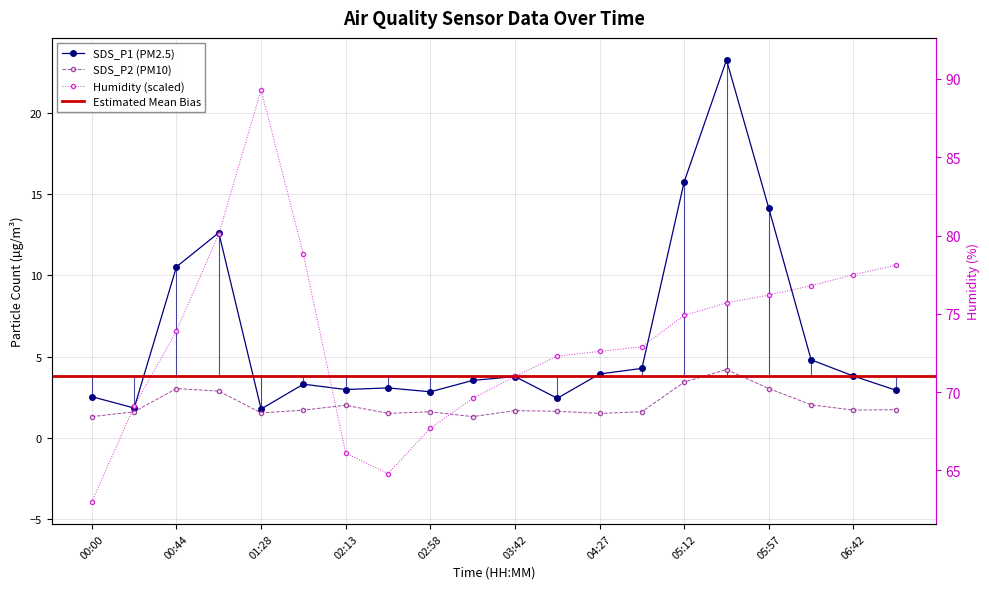

The SDS_P1 series shows 14.1 at 05:57. True or false?

True